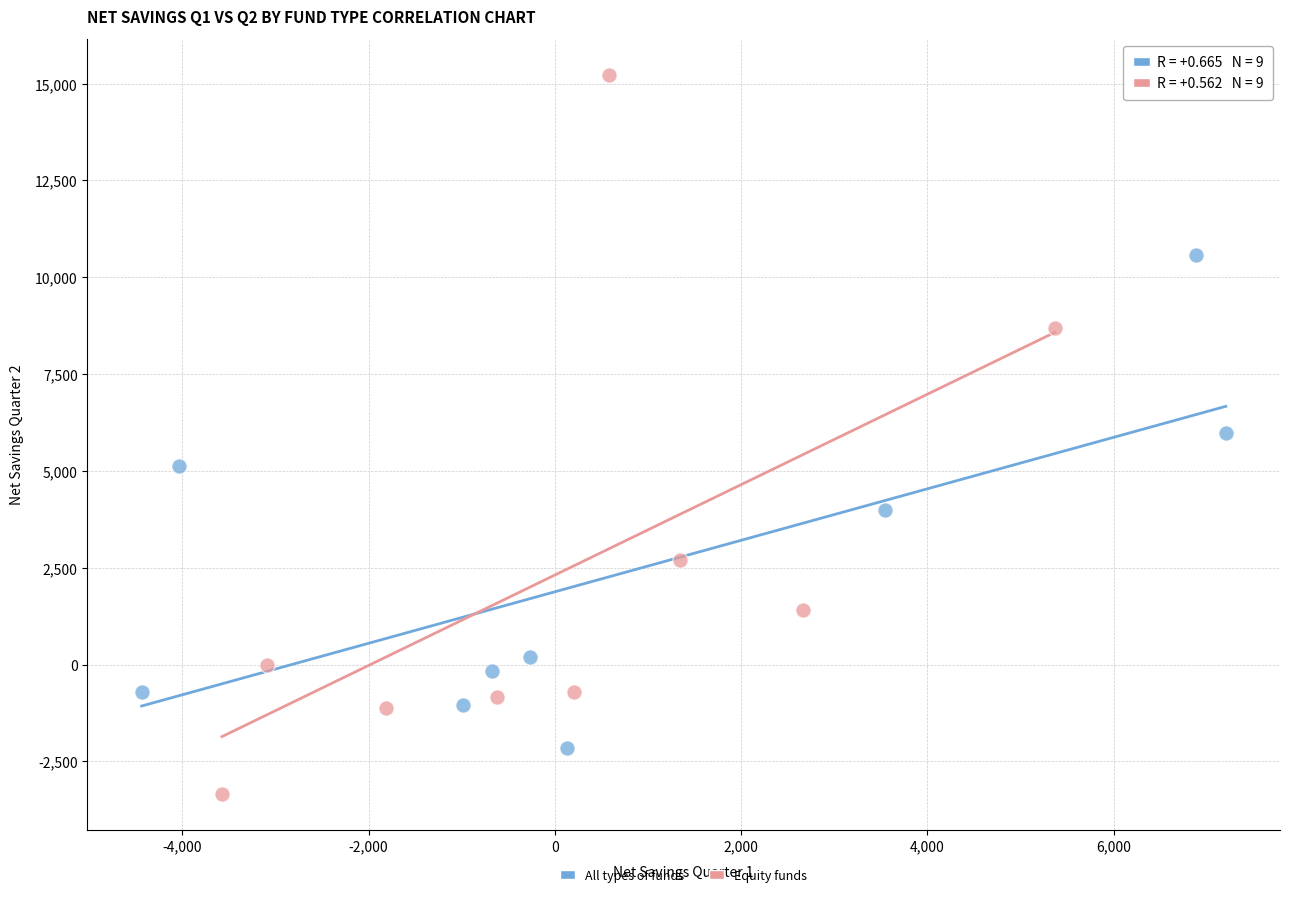

Which series reaches the maximum Y coordinate?

Equity funds